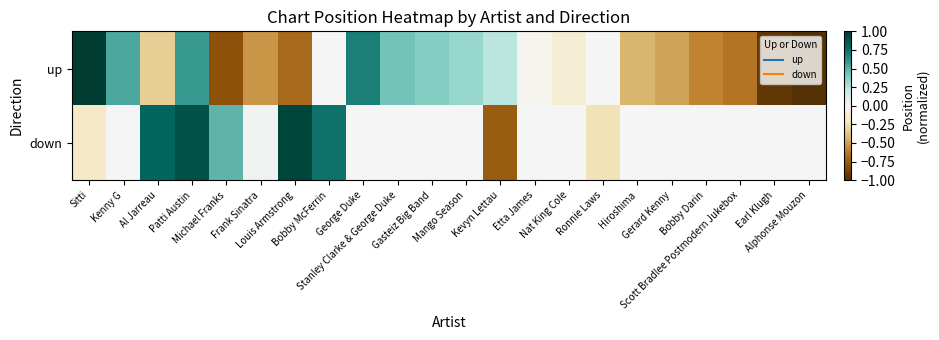

At which label does up first exceed 0?

Sitti